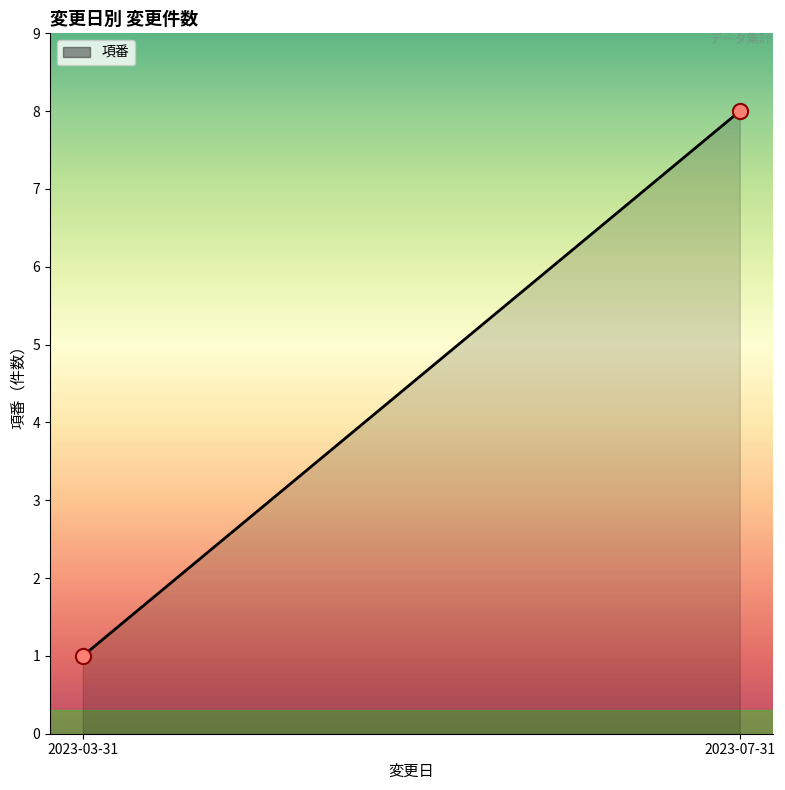

What is the difference between the maximum and minimum values?

7.0